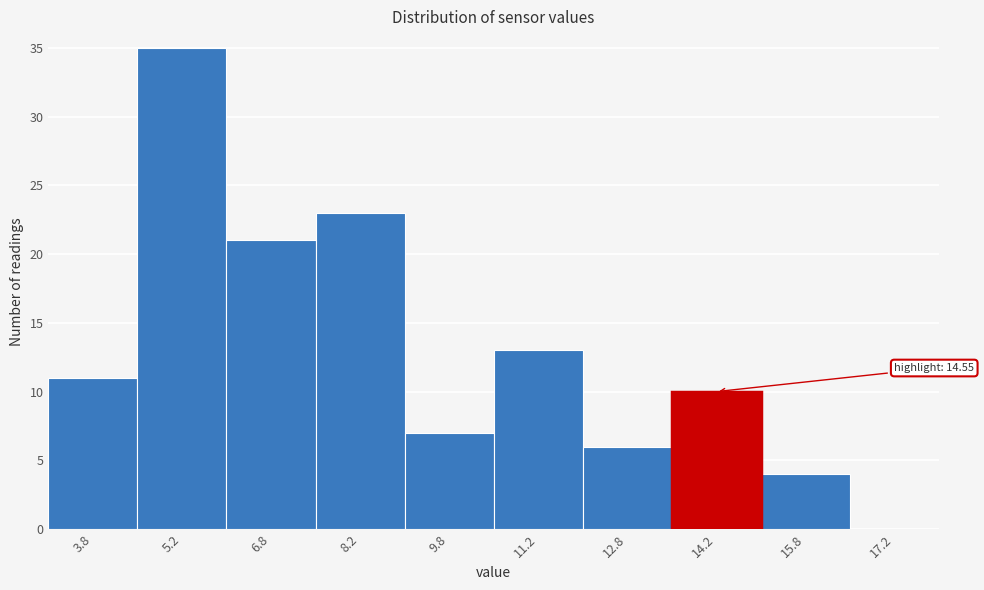

Which range on the x-axis has the tallest bar?

4.5 to 6.0